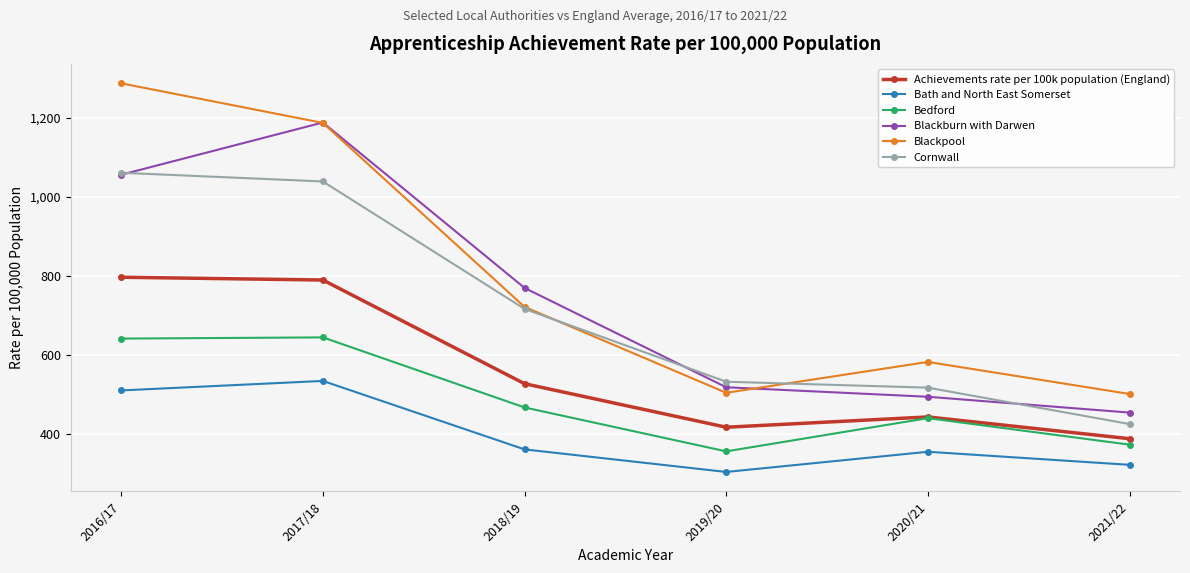

At how many categories does at least one series exceed 896?

2